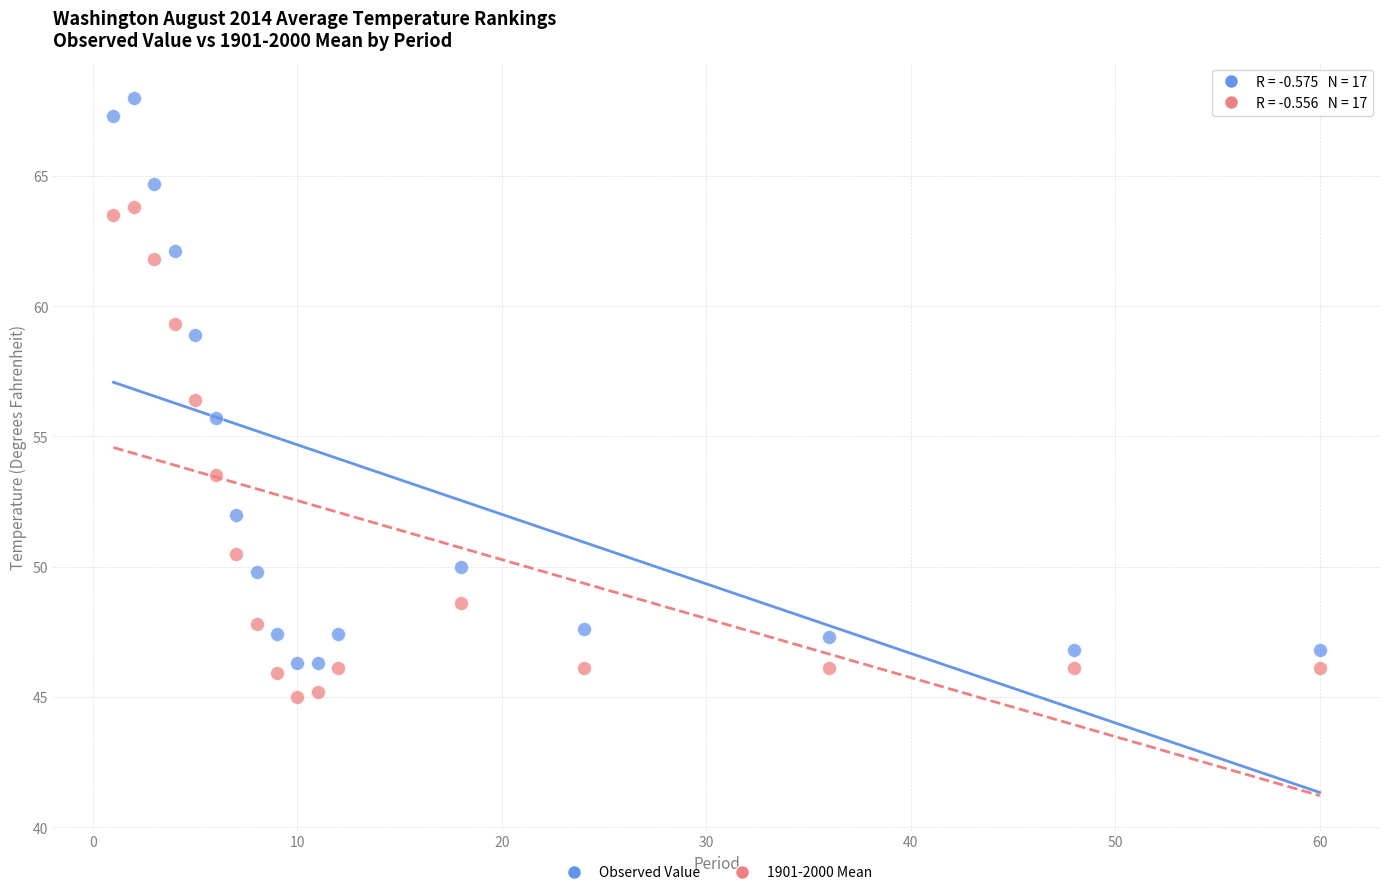

In the Observed Value series, what Y value is closest to 57?

55.7